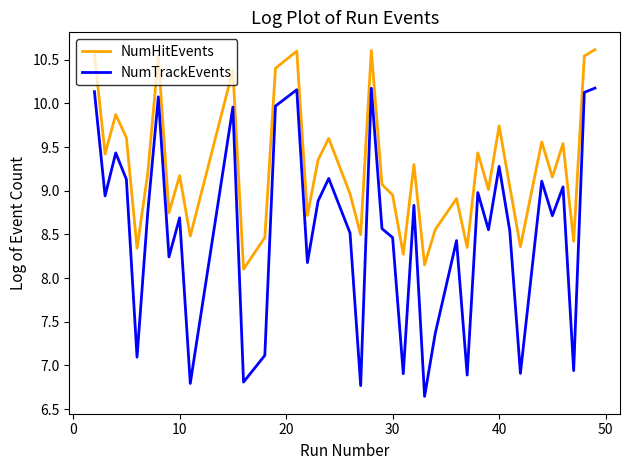

What is the maximum value for NumHitEvents?

10.6